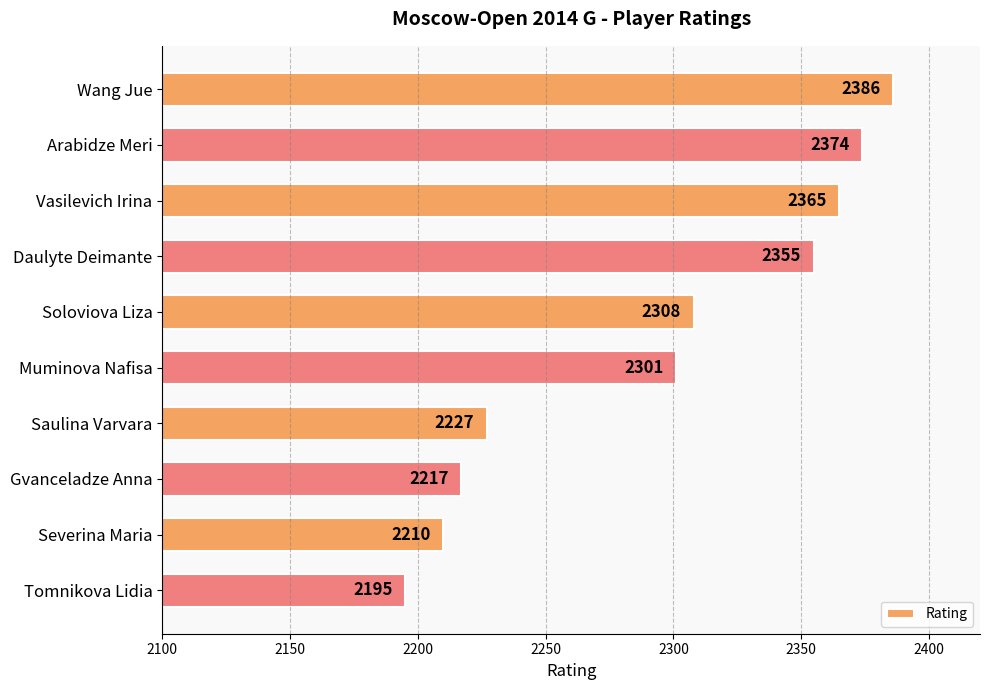

What is the difference between the values at Saulina Varvara and Gvanceladze Anna?

10